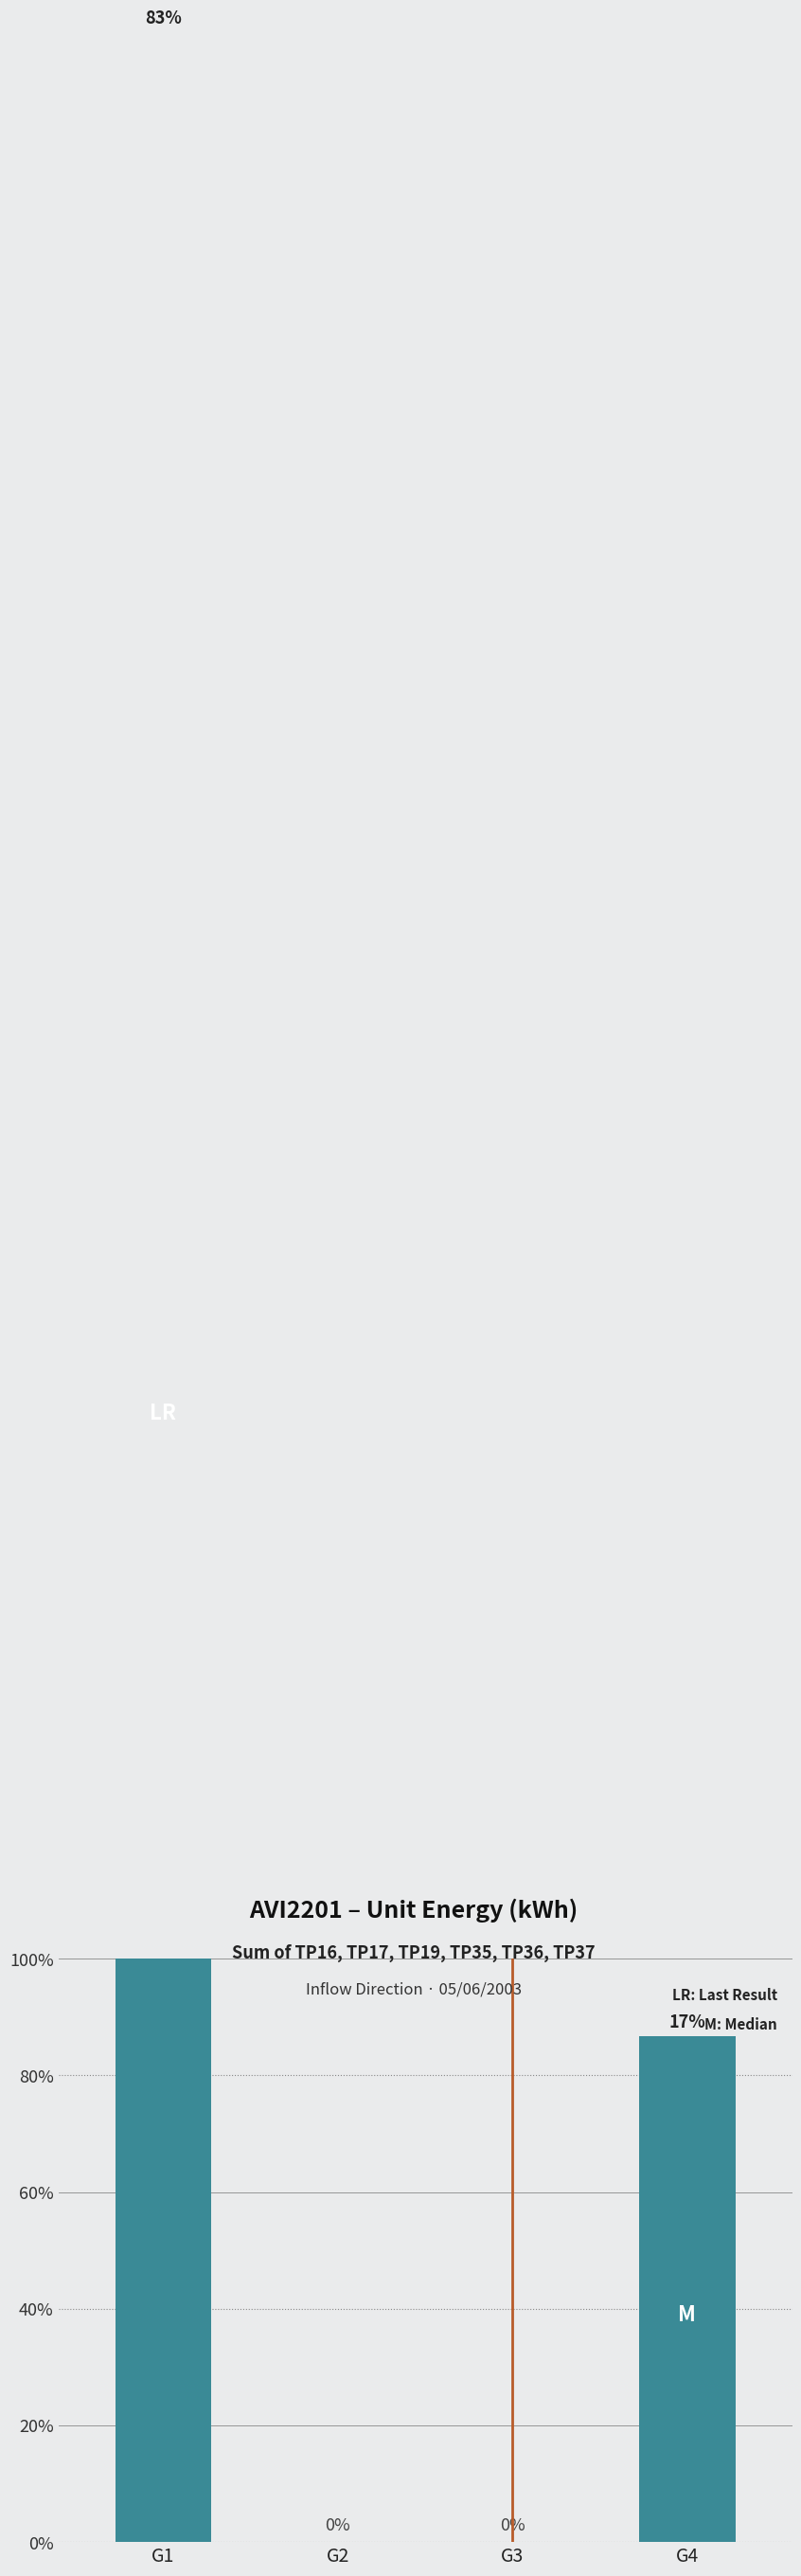

Does the chart contain any negative values?

No